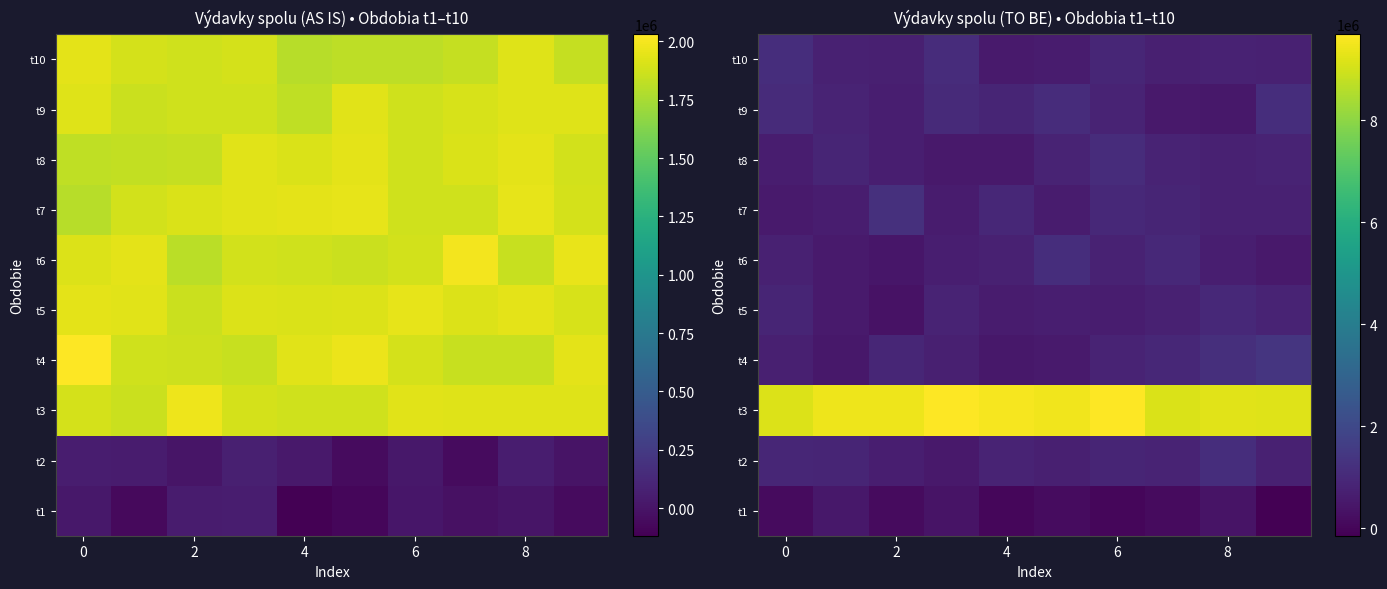

At how many categories does at least one series exceed 9680548?

1